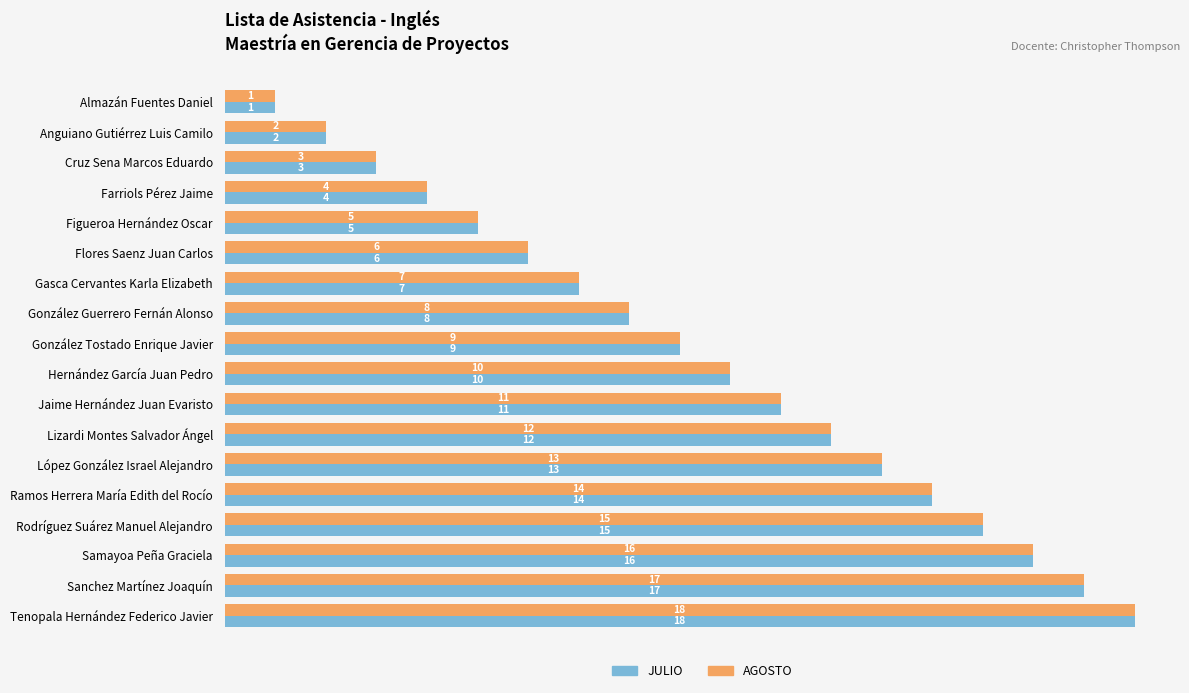

Is it true that JULIO equals 2 at Gasca Cervantes Karla Elizabeth?

False